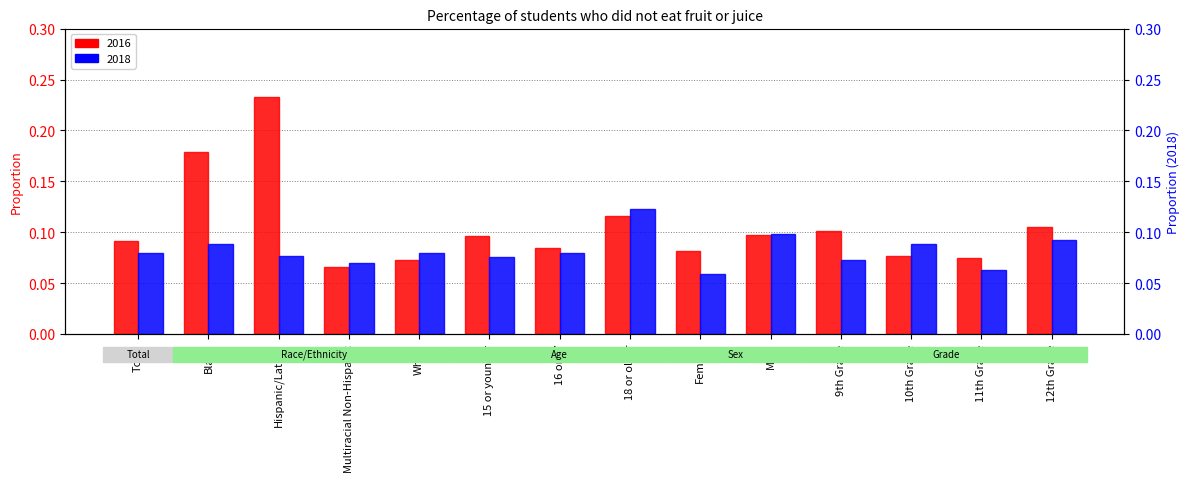

What is the highest value of the 2018 series?

0.1